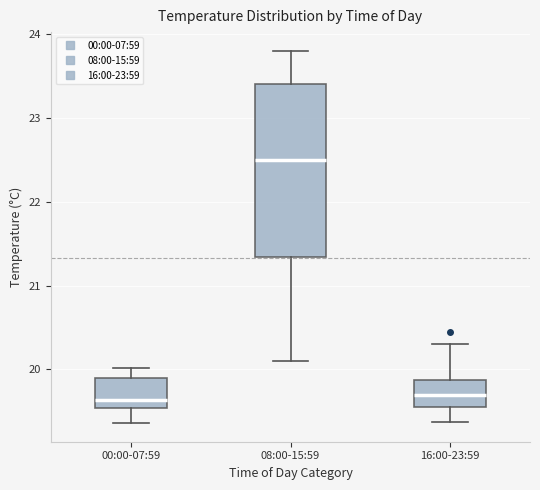

Comparing the boxes themselves (not the whiskers), which one is the tallest?

08:00-15:59